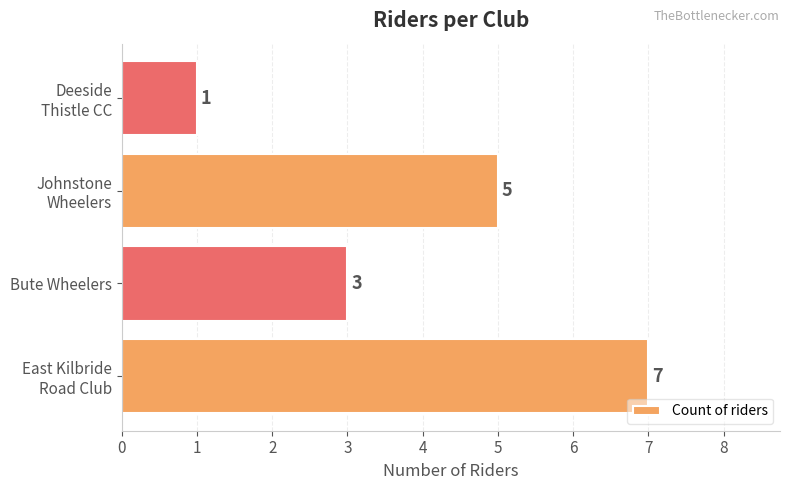

How many distinct data groups are displayed?

1